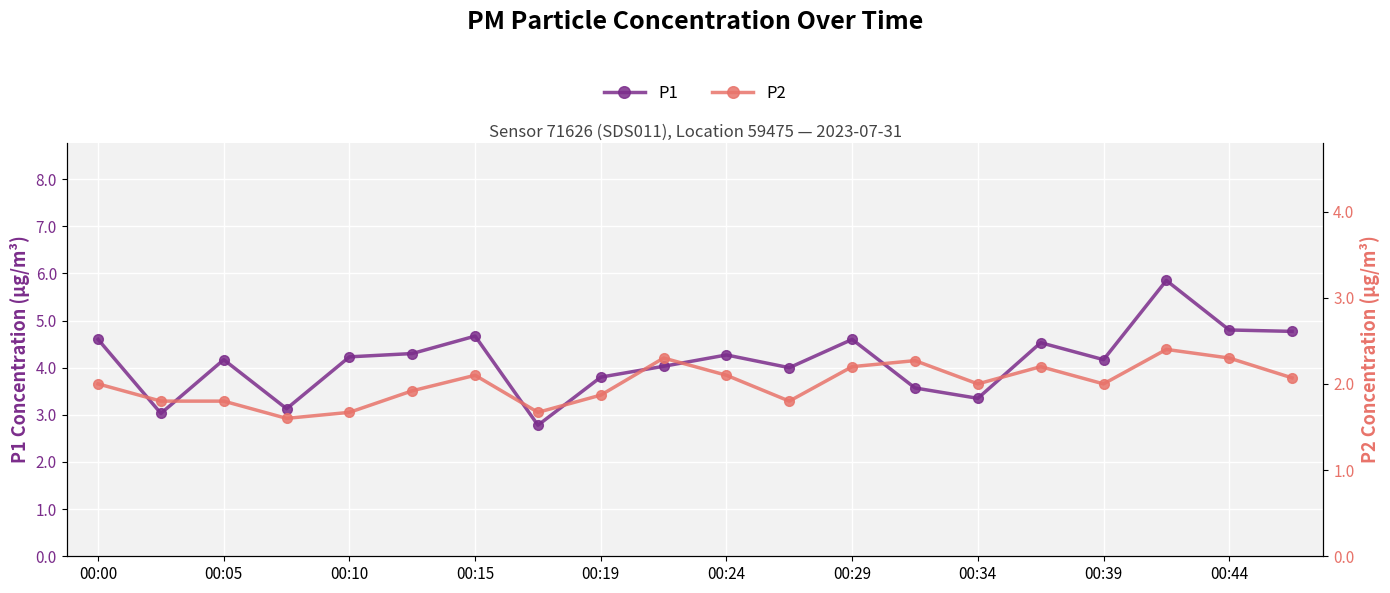

At which label does P1 first exceed 4?

00:00